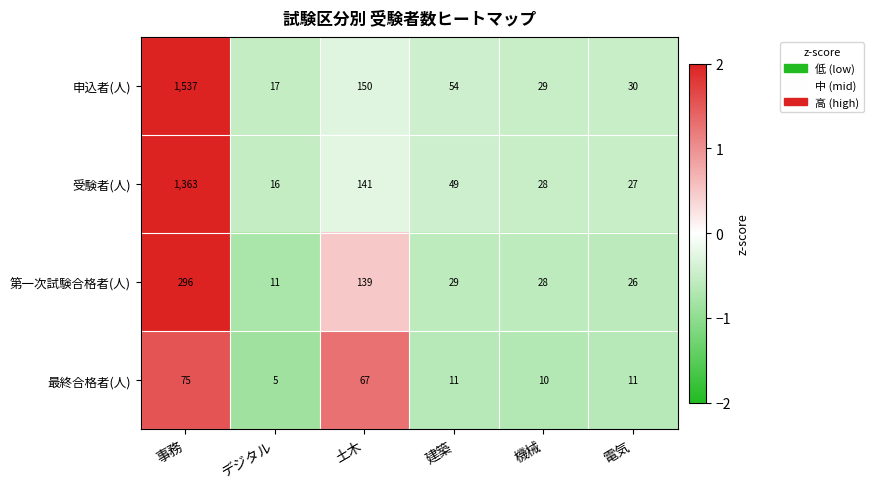

Reading right to left, list all the values displayed in this chart.

申込者(人): 30	29	54	150	17	1537
受験者(人): 27	28	49	141	16	1363
第一次試験合格者(人): 26	28	29	139	11	296
最終合格者(人): 11	10	11	67	5	75